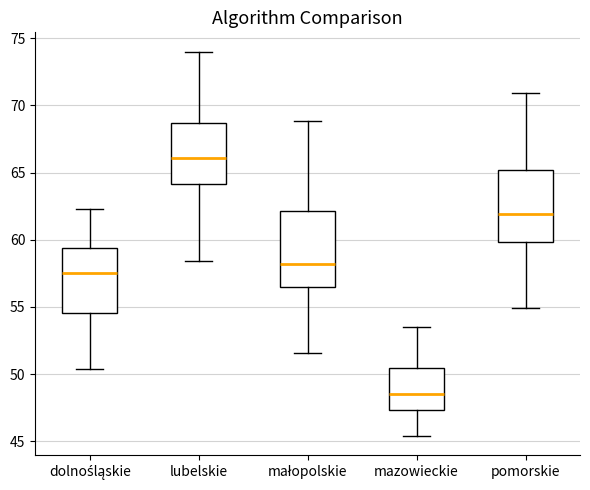

Which box has the highest median line?

lubelskie